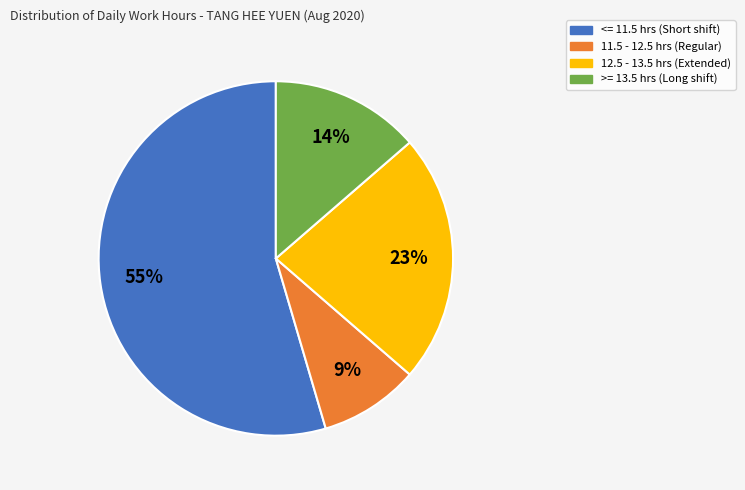

Count the number of slices in the pie.

4